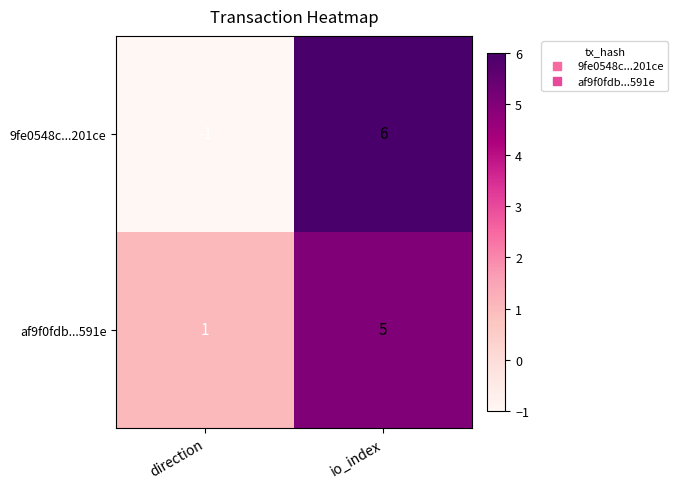

Which series changed the most between direction and io_index?

9fe0548c...201ce